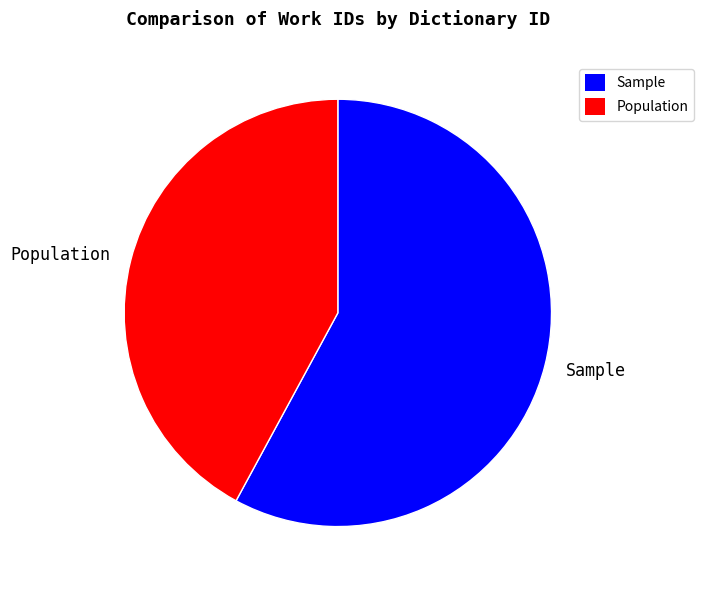

What is the smallest slice in the pie chart?

Population